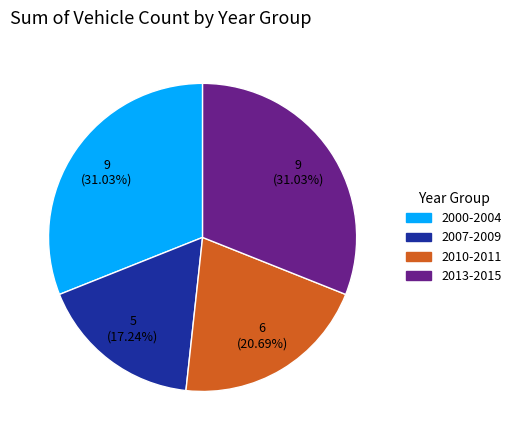

Is there a majority slice in this chart?

No